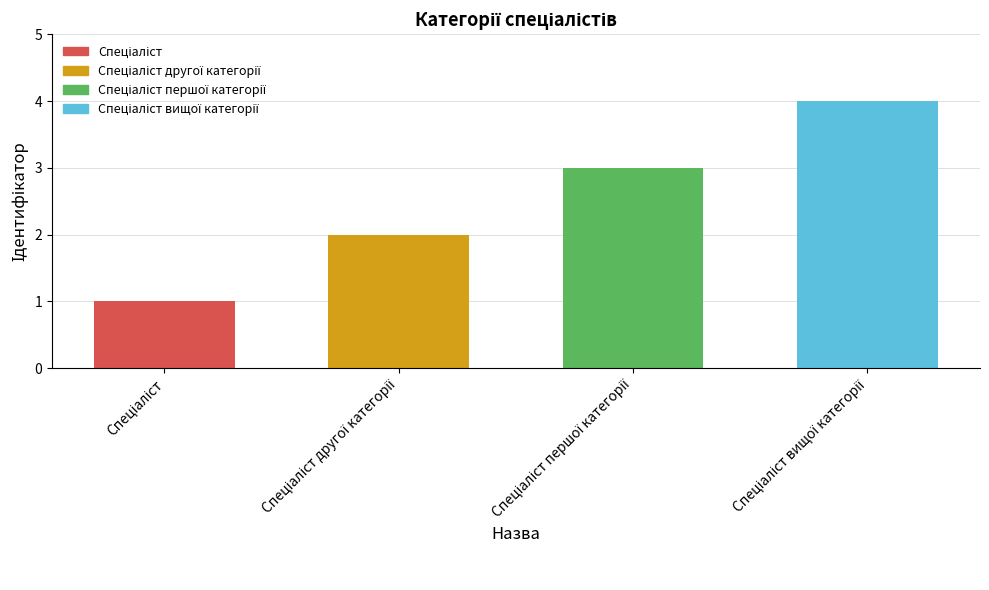

What is the difference between the maximum and minimum values?

3